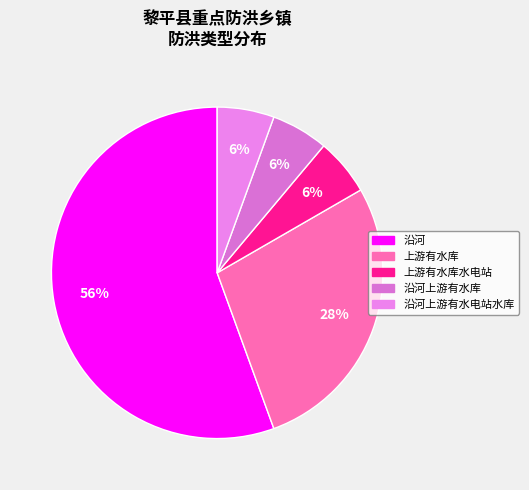

Count the number of slices in the pie.

5